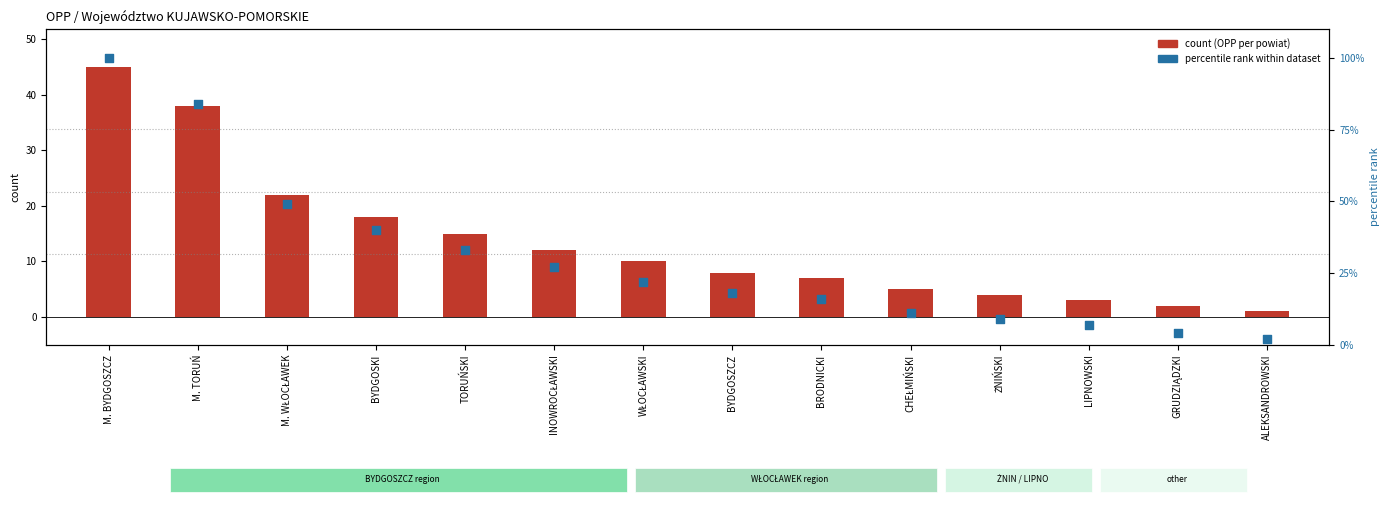

At how many categories does at least one series exceed 89?

1